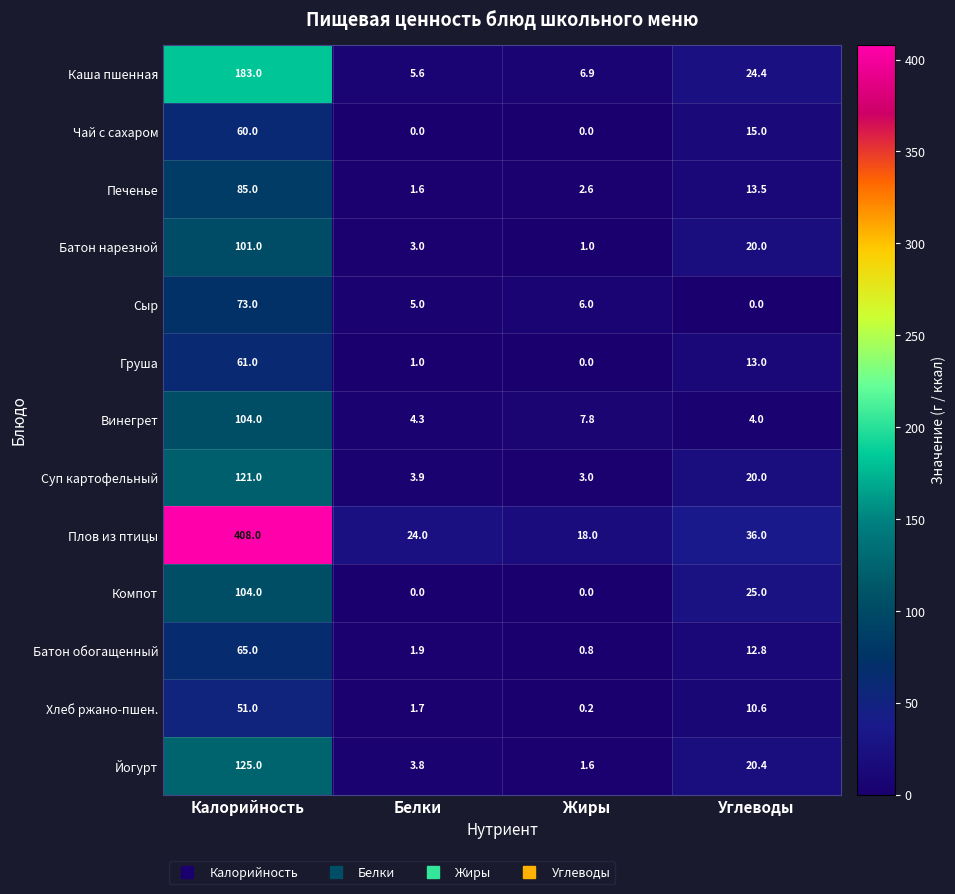

What is the sum of the Компот values at Углеводы and Жиры?

25.0